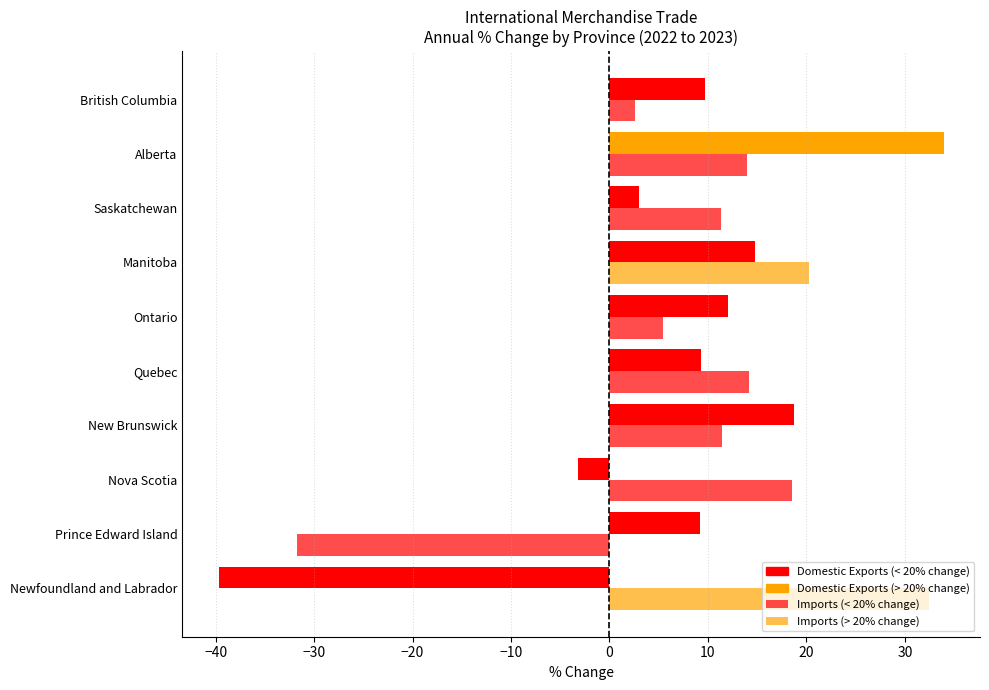

How many series are shown in this chart?

2